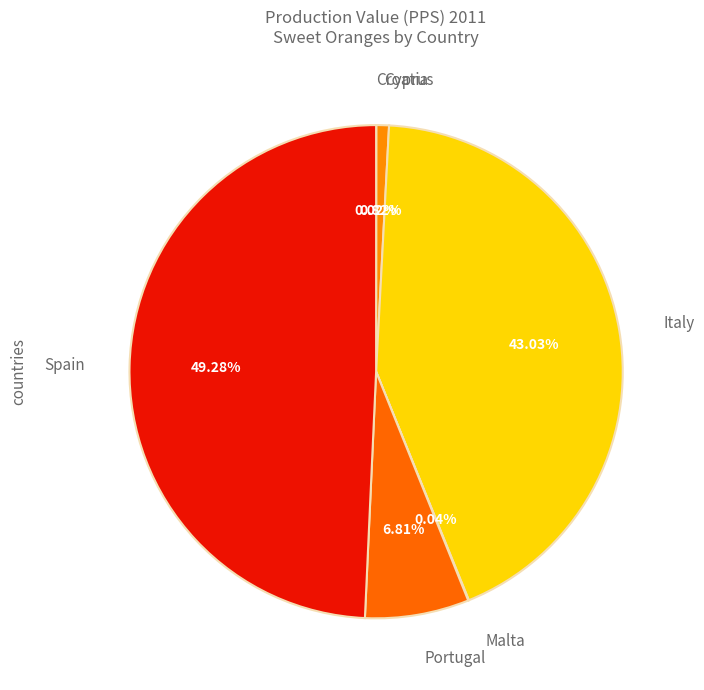

Between Portugal and Cyprus, which is larger?

Portugal